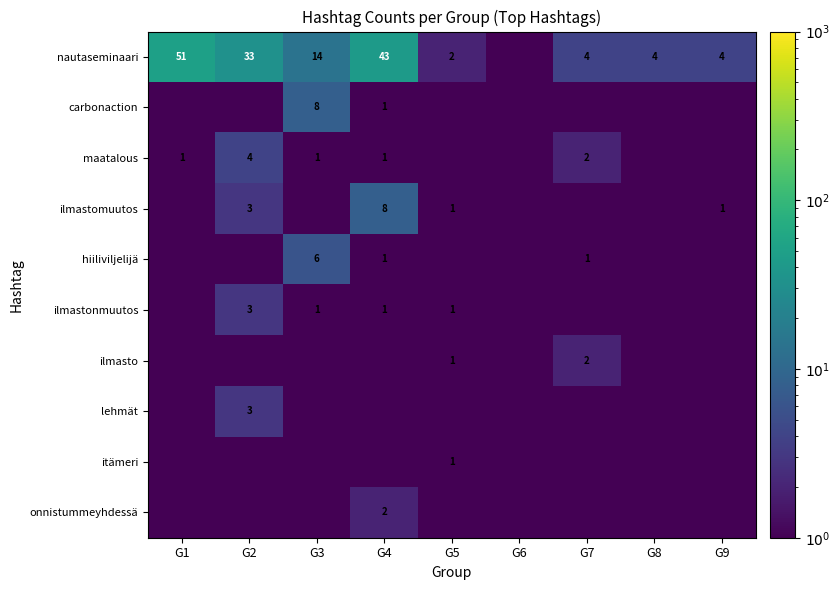

The itämeri series shows 1.0 at G5. True or false?

True